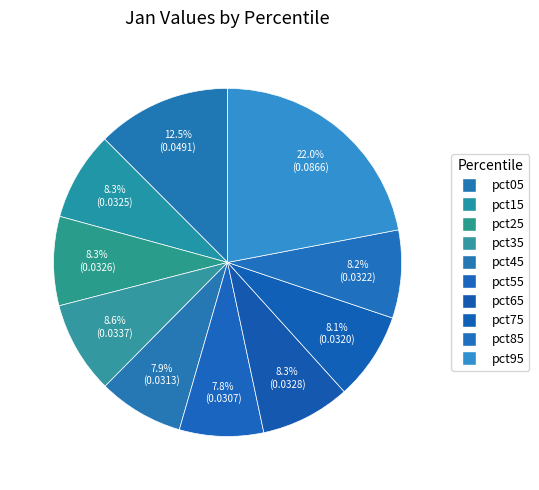

Rank the categories by value from highest to lowest.

pct95, pct05, pct35, pct65, pct25, pct15, pct85, pct75, pct45, pct55